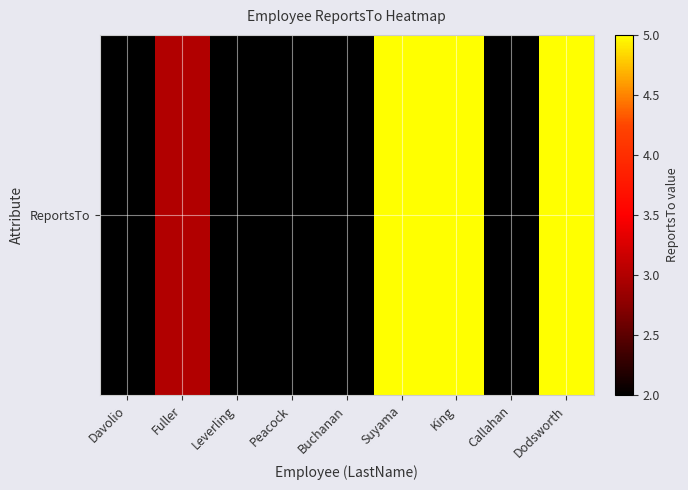

Between Dodsworth and King, which is larger?

Dodsworth